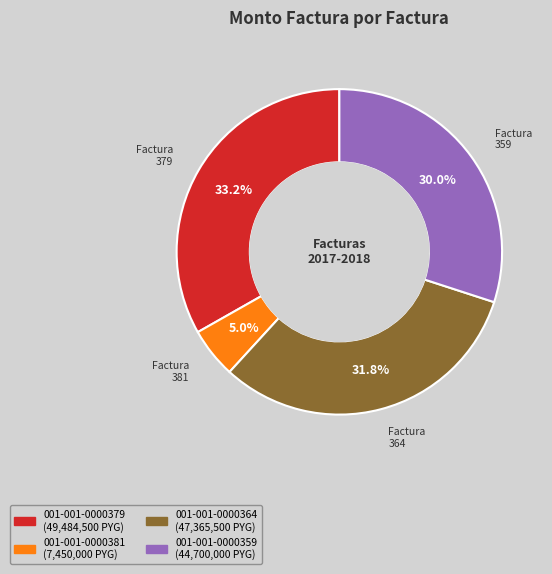

Rank the categories by value from lowest to highest.

Factura 381, Factura 359, Factura 364, Factura 379